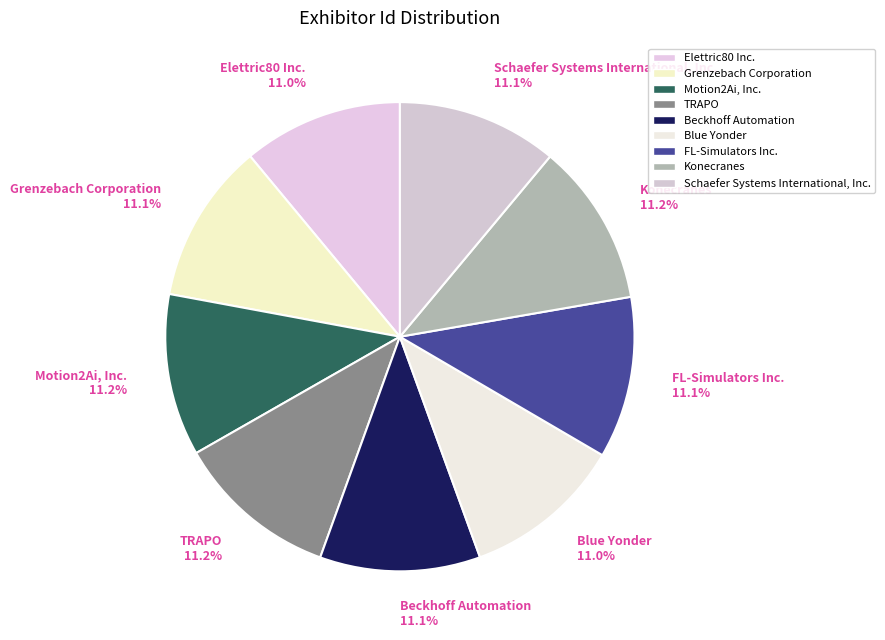

How many slices are in this pie chart?

9